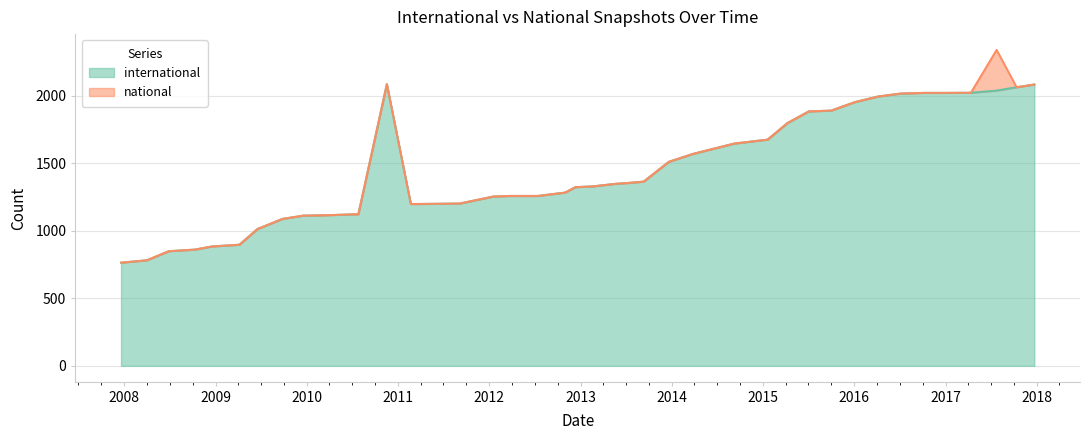

Which category has the lowest value in the international series?

2007-12-19